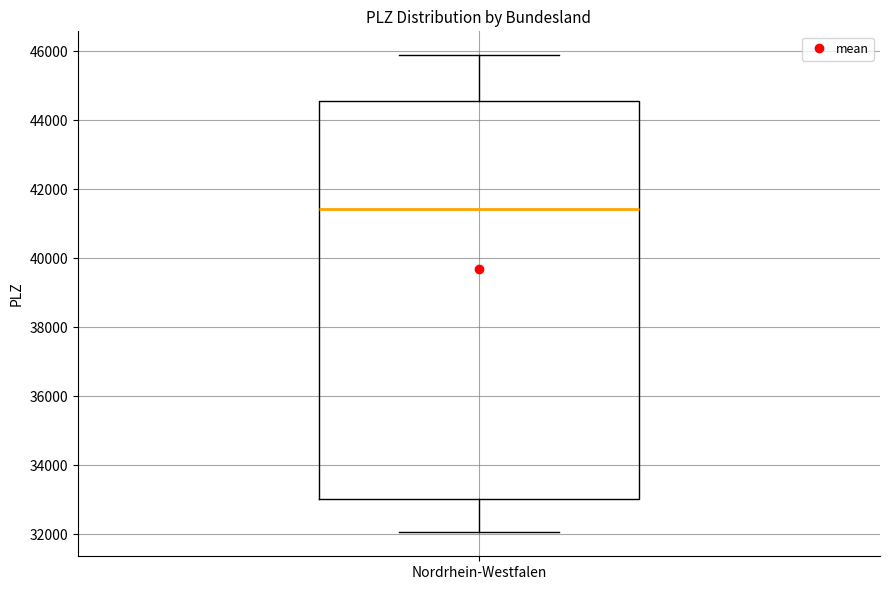

Read this box plot against the y-axis: the position of the median line, the range covered by the box, and the ends of both whiskers. The values are not printed on the chart, so give them approximately, as read against the axis.

median 41400, box 33000 to 44600, whiskers 32000 to 45800